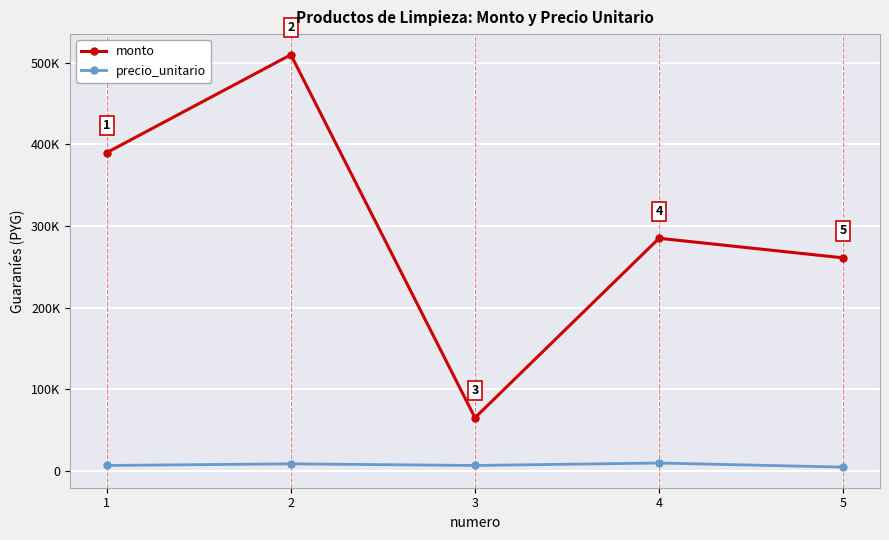

Between 1 and 3, which series saw the biggest shift?

monto